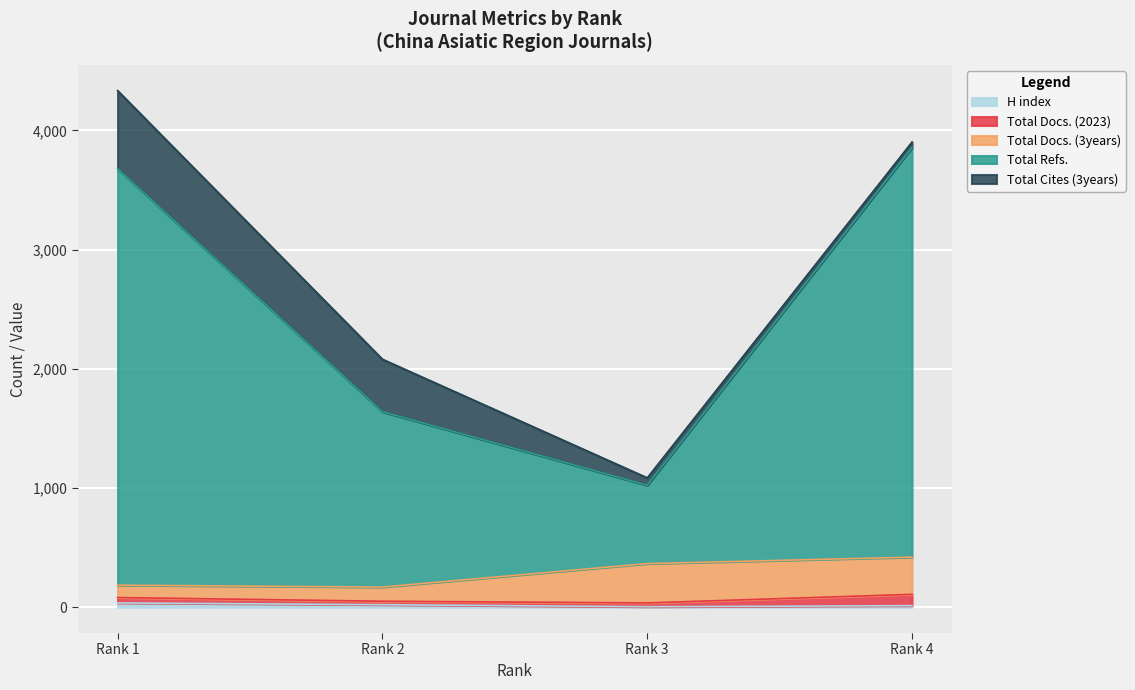

At which category is the sum across all series the highest?

1